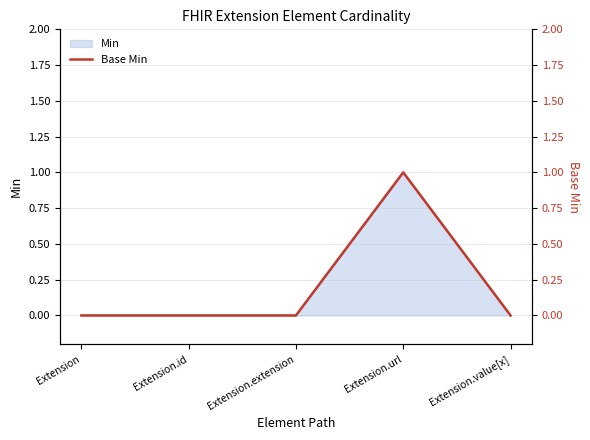

The value at Extension.value[x] is 0. True or false?

True